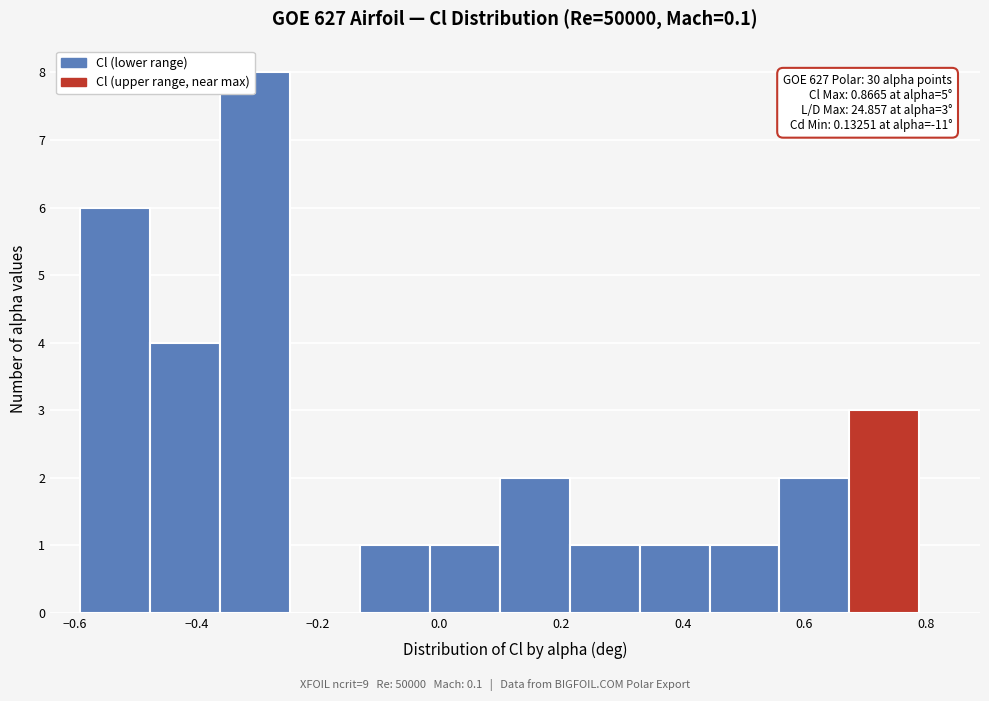

Over which range of the x-axis is the bar tallest?

-0.36 to -0.24